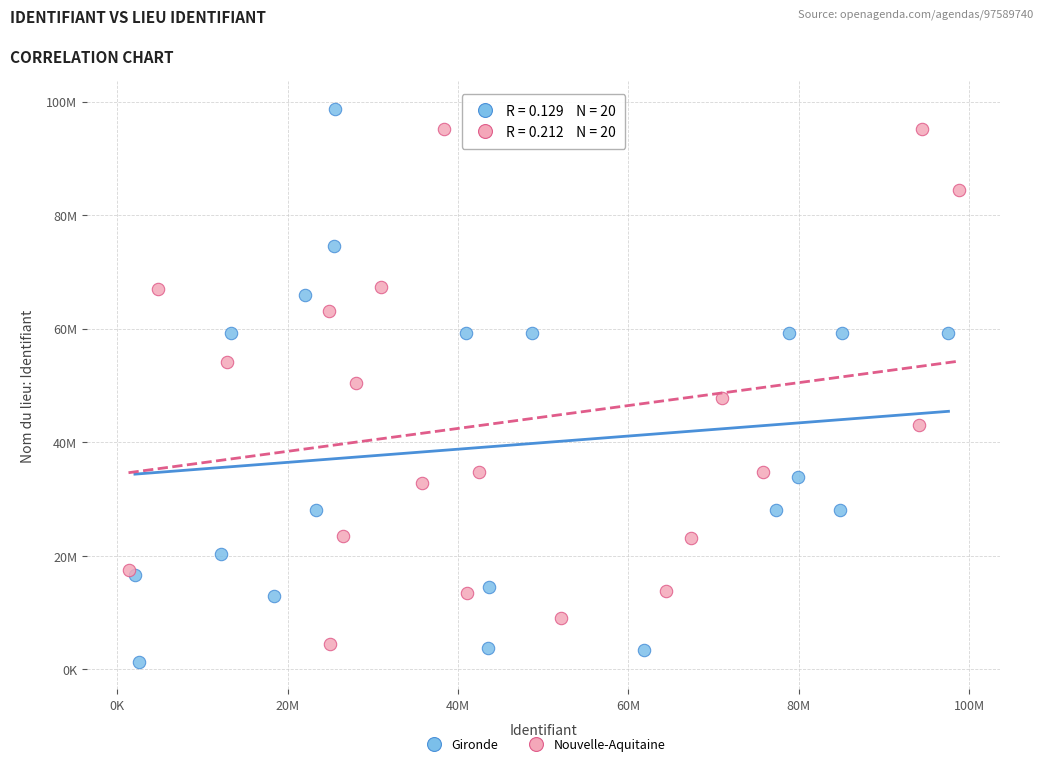

Which series contains the lowest Y value?

Gironde